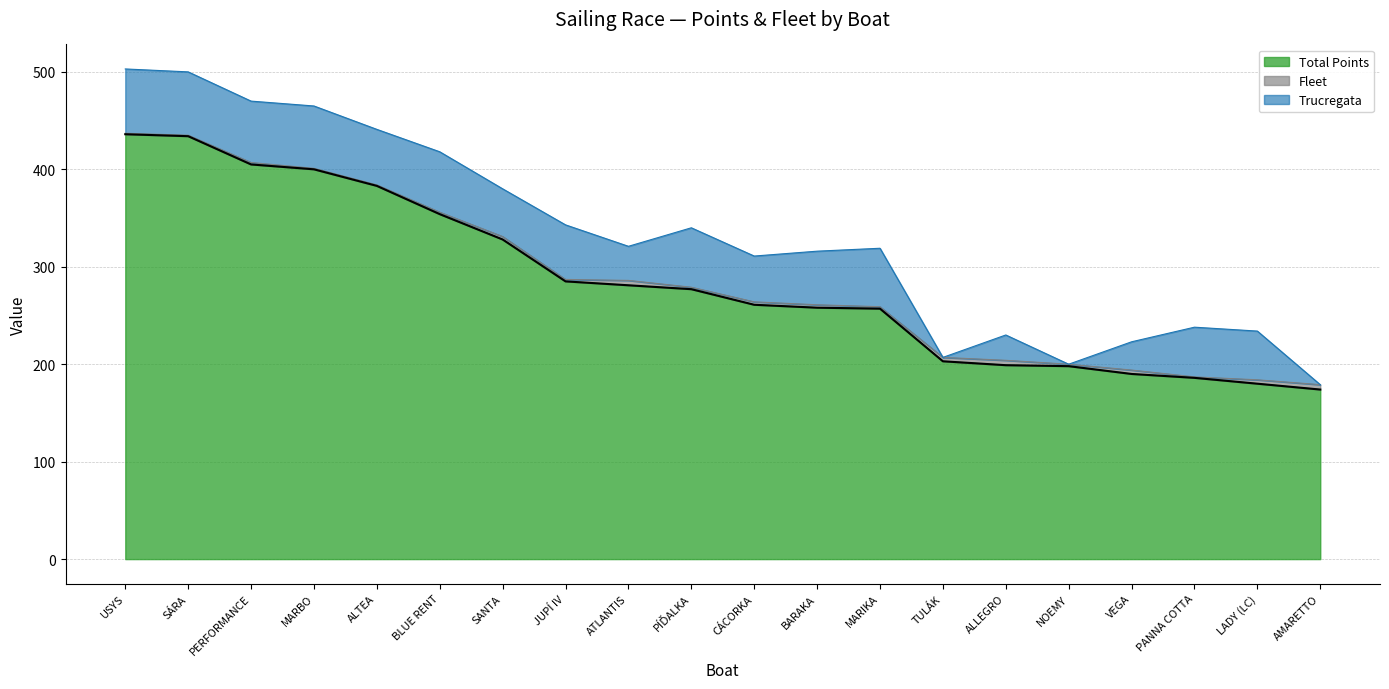

Does the chart display data point markers on the line(s)?

No